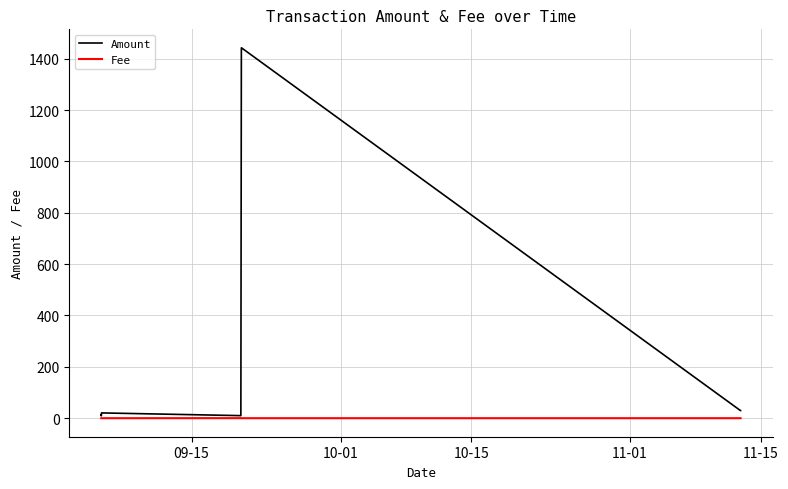

What is the value of the Amount point at the 5th from the left?

10.0